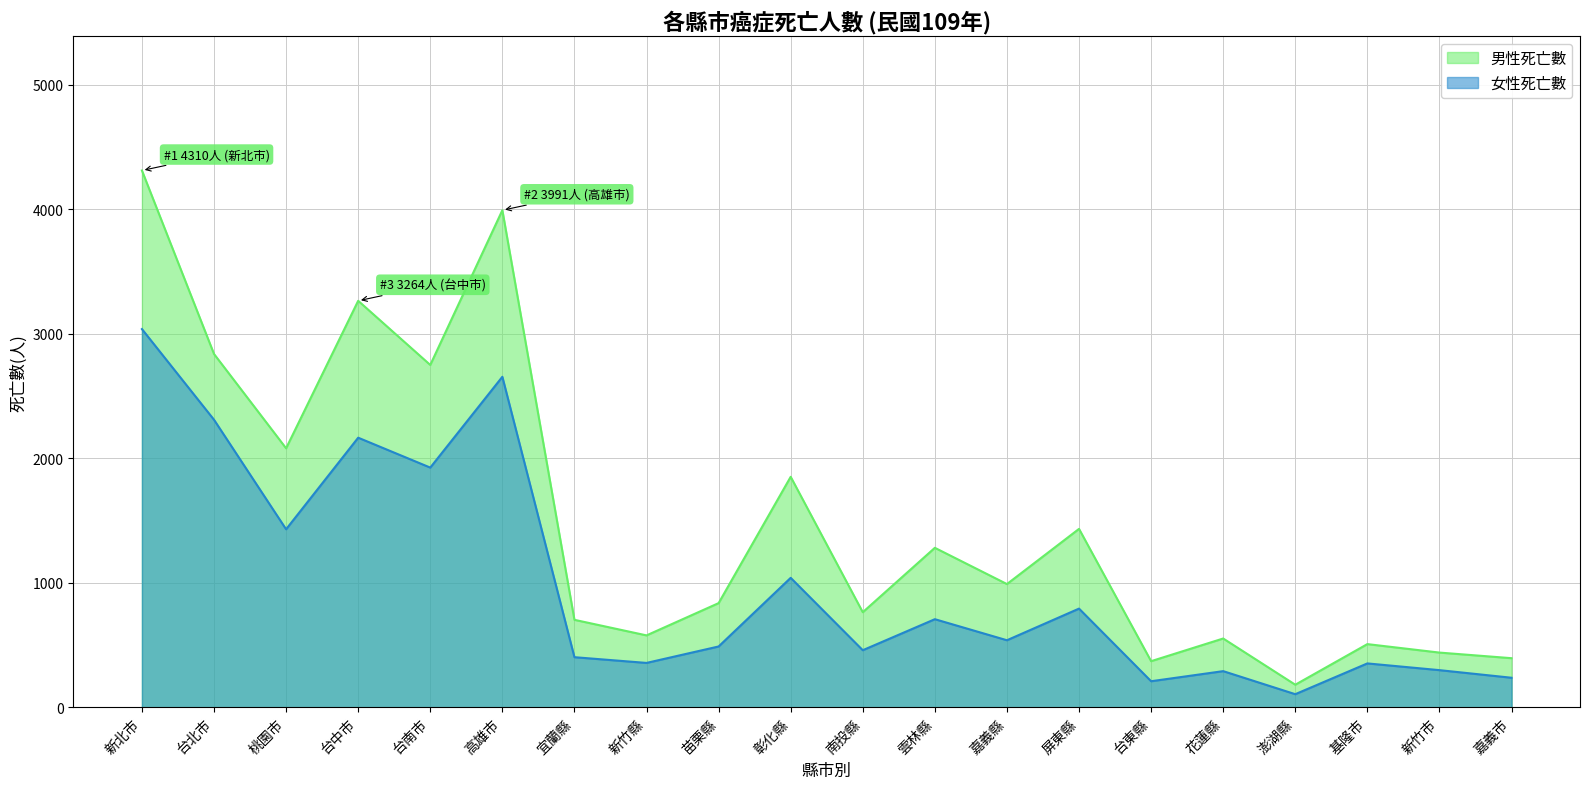

At which category does 女性死亡數 reach its first local peak?

台中市